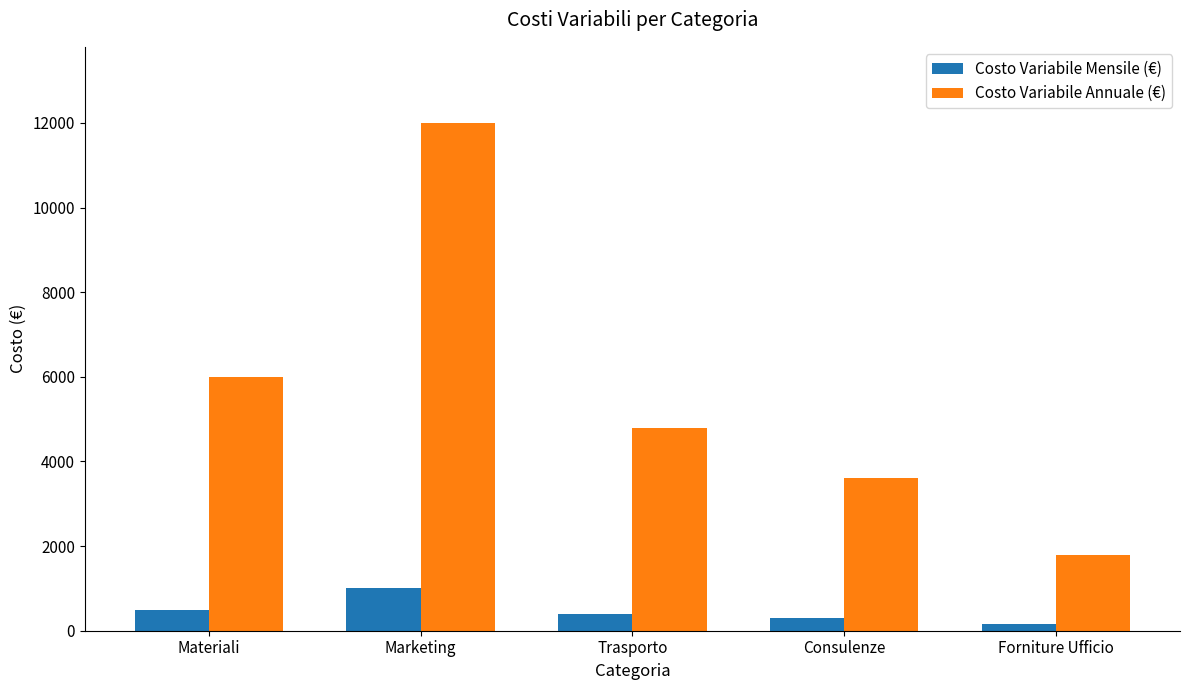

What is the spread (max minus min) of values at Materiali?

5500